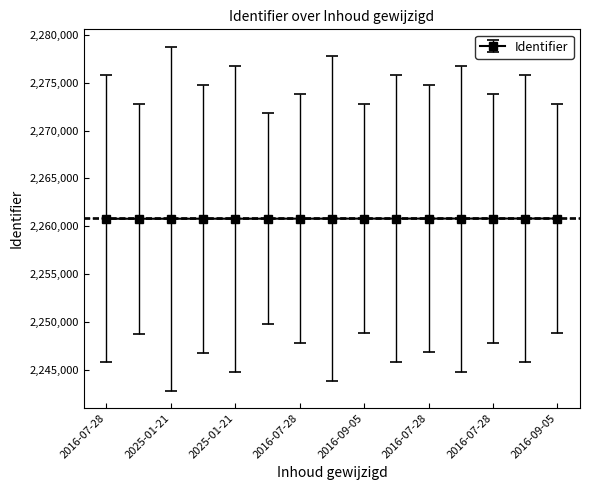

What is the sum of all values?

33911974